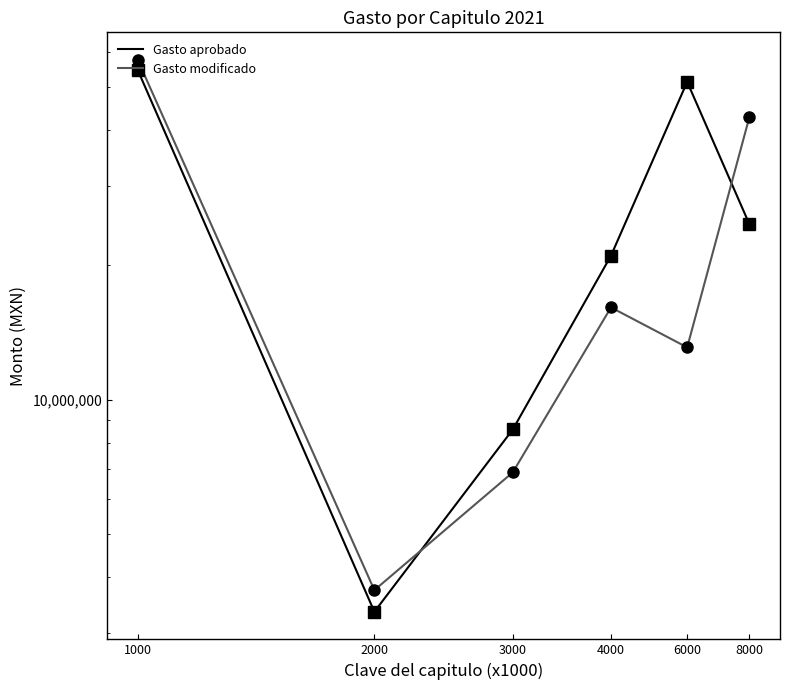

List the labels in order of Gasto aprobado value, largest first.

1000, 6000, 8000, 4000, 3000, 2000